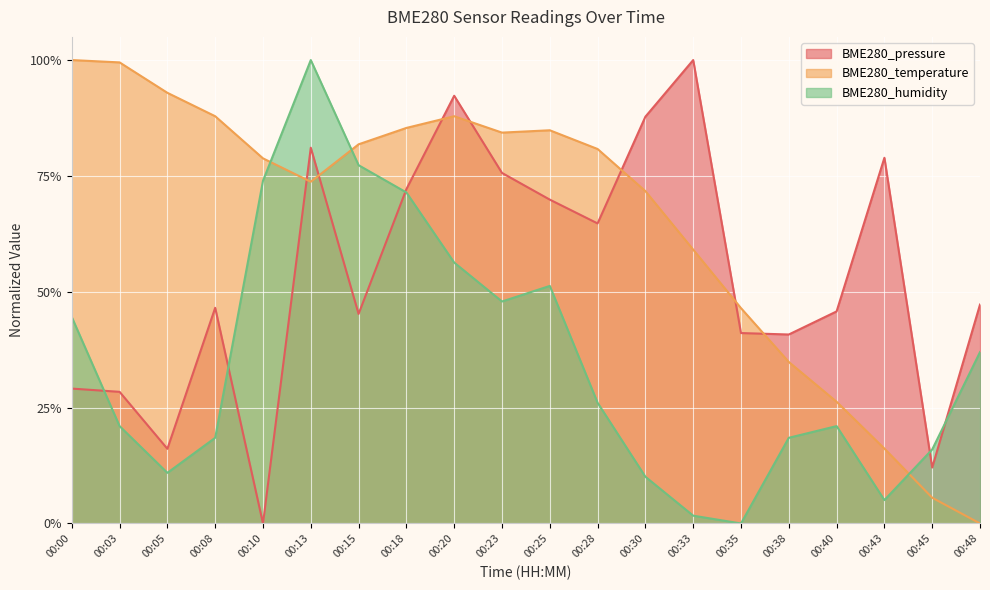

Which series has the widest spread of values?

BME280_pressure